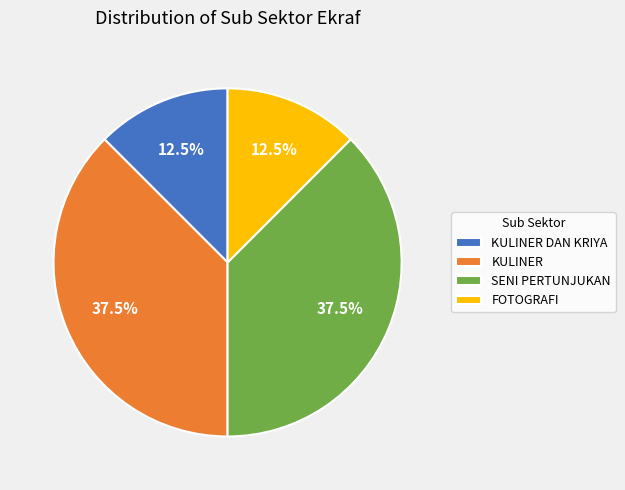

Does any single category account for the majority?

No